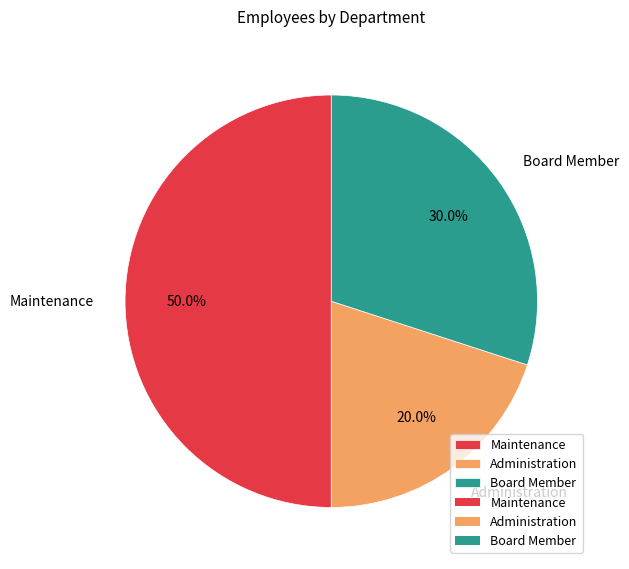

To the nearest percent, what percentage of the pie is Board Member?

30%